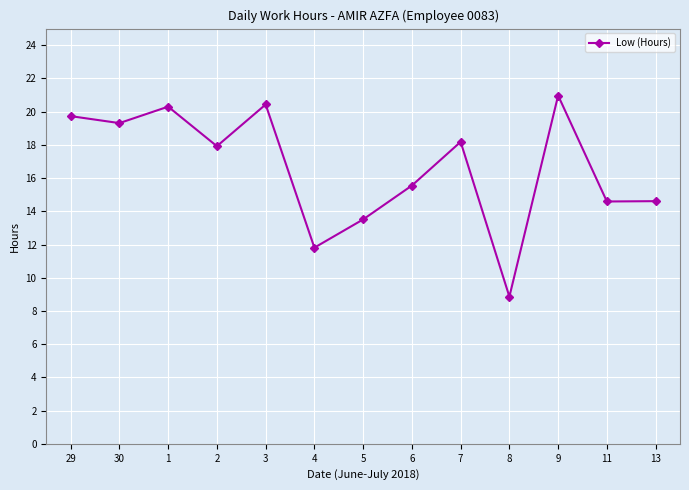

Count the number of categories in the chart.

13